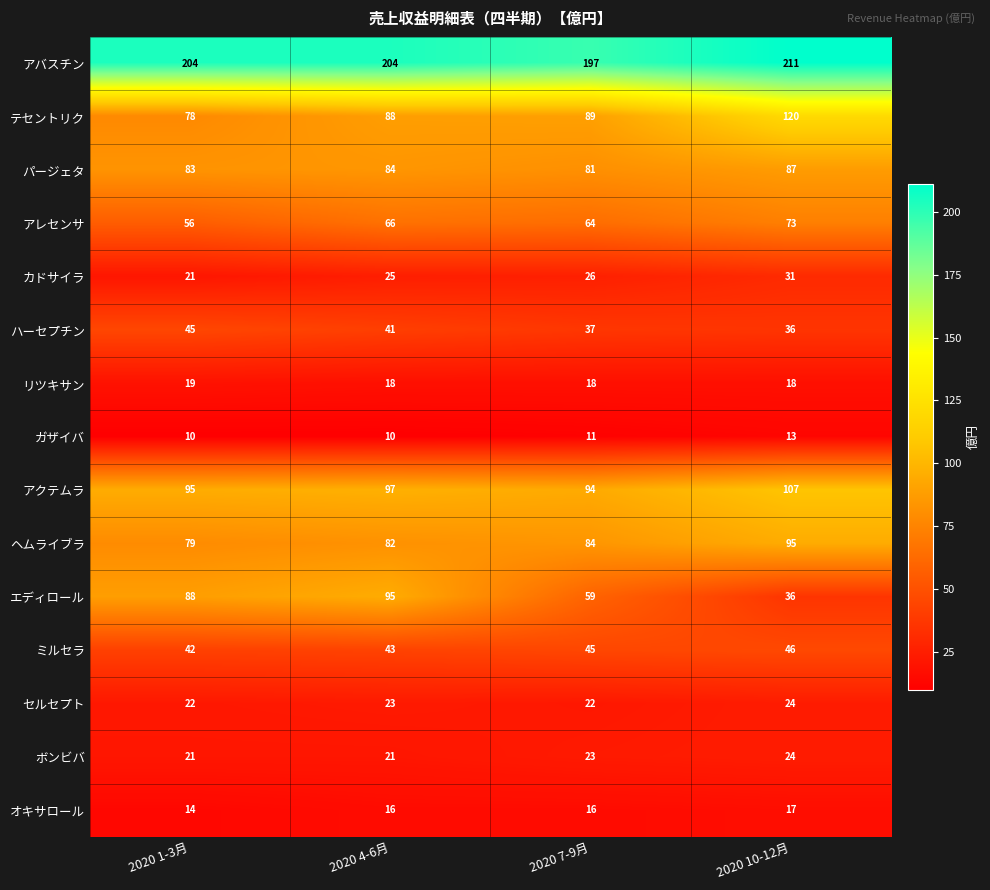

What is the maximum value shown in the chart?

211